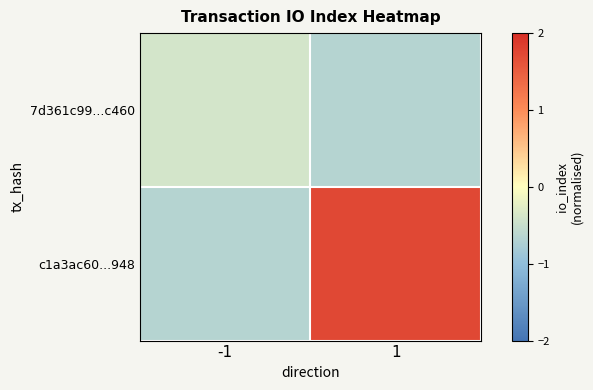

Reading left to right, list all the values displayed in this chart.

7d361c99...c460: -1=-0.4	1=-0.7
c1a3ac60...948: -1=-0.7	1=1.7